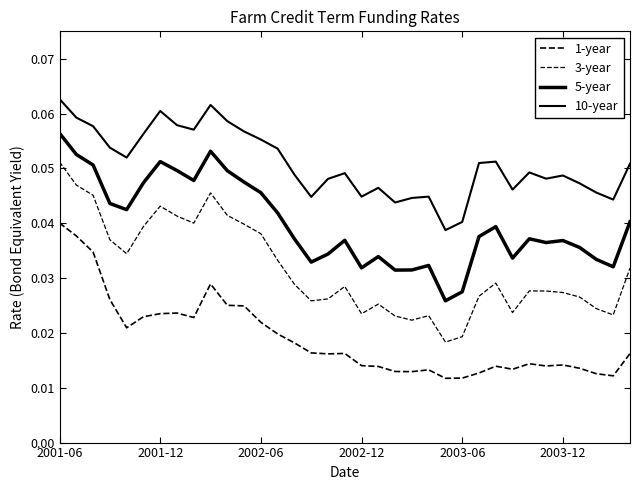

Does the chart have visible grid lines?

No